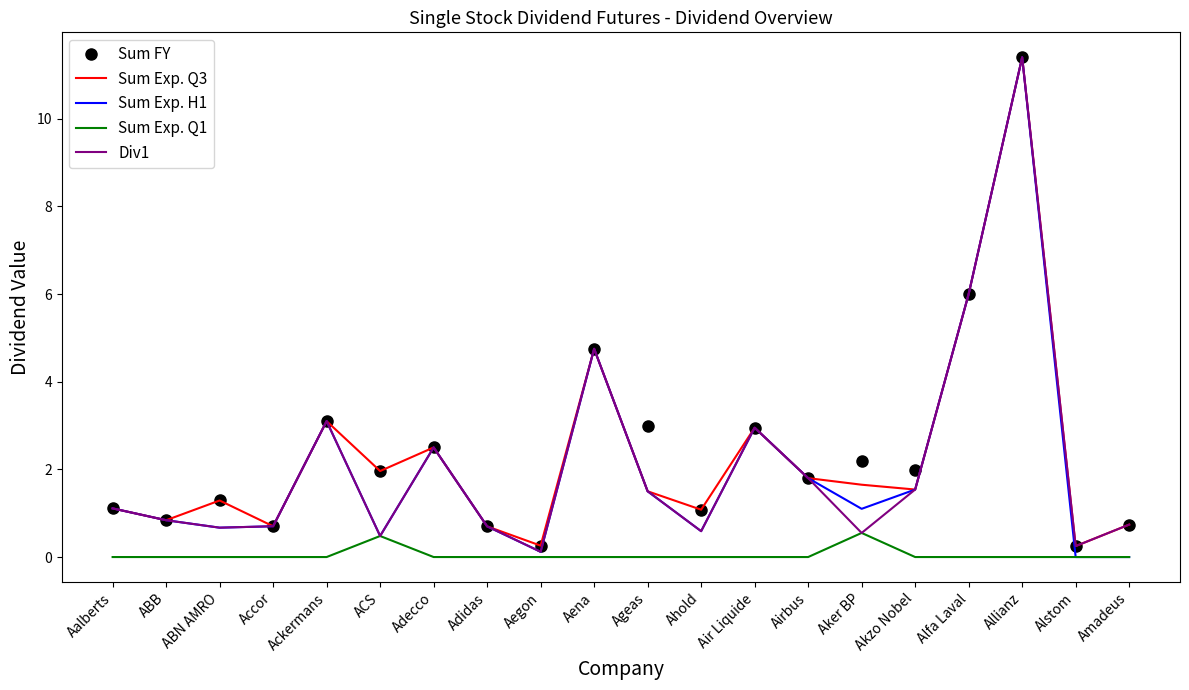

Which series has the widest spread of values?

Sum Exp. H1